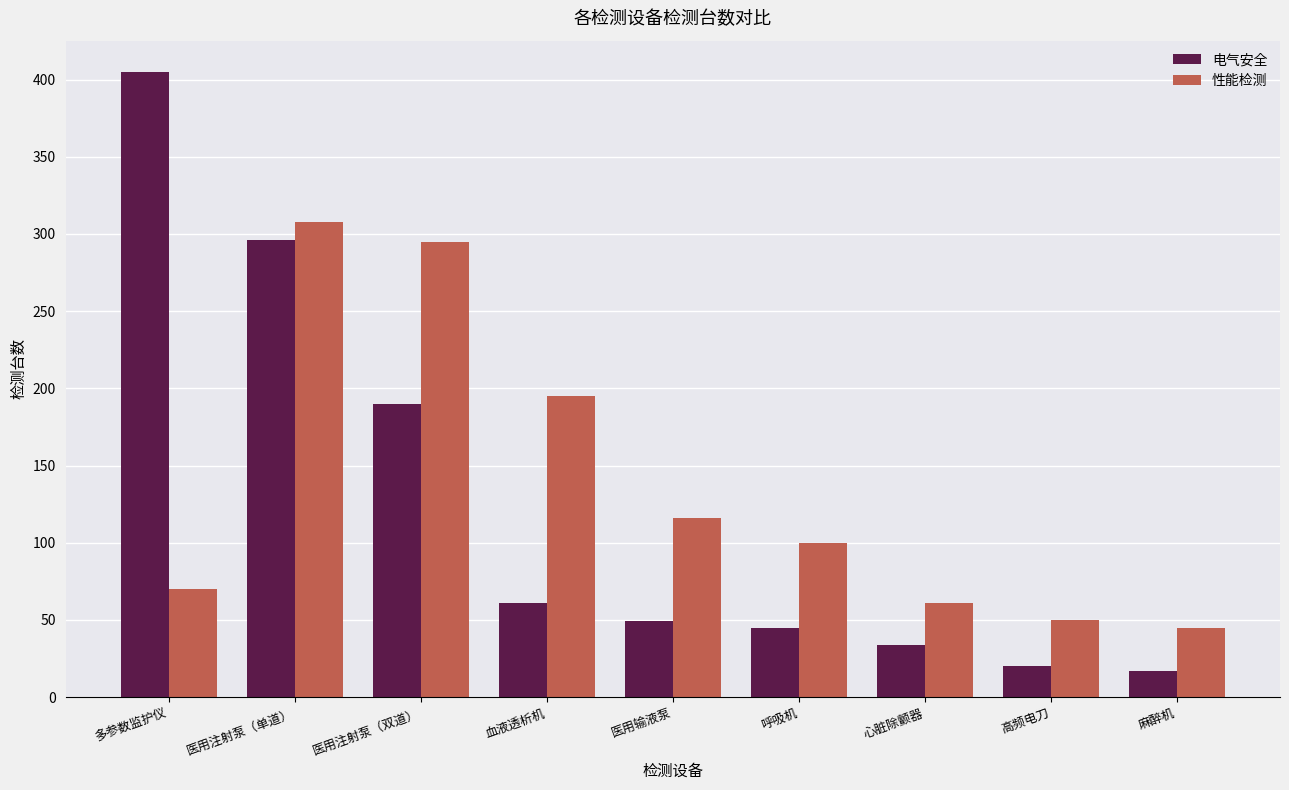

Is it true that 电气安全 equals 20 at 高频电刀?

True